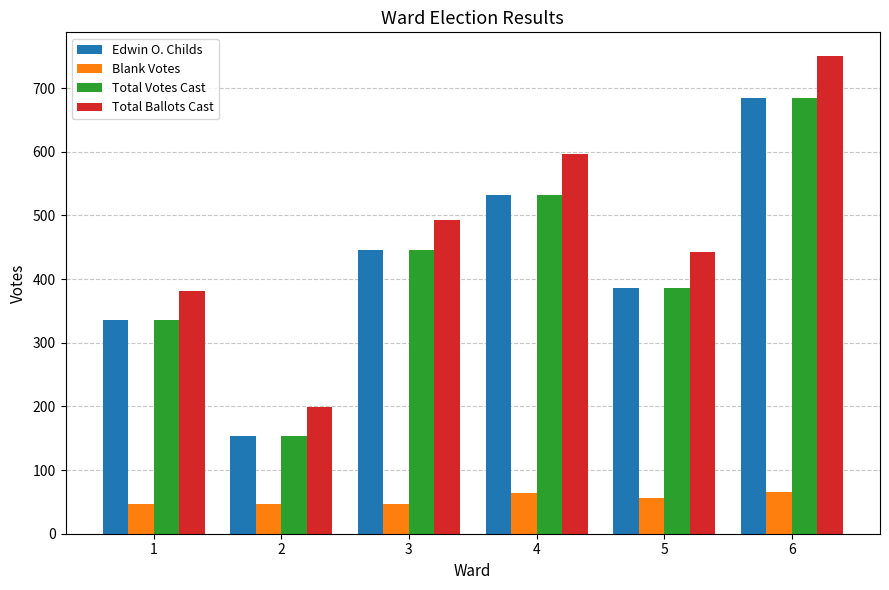

What is the highest value of the Blank Votes series?

65